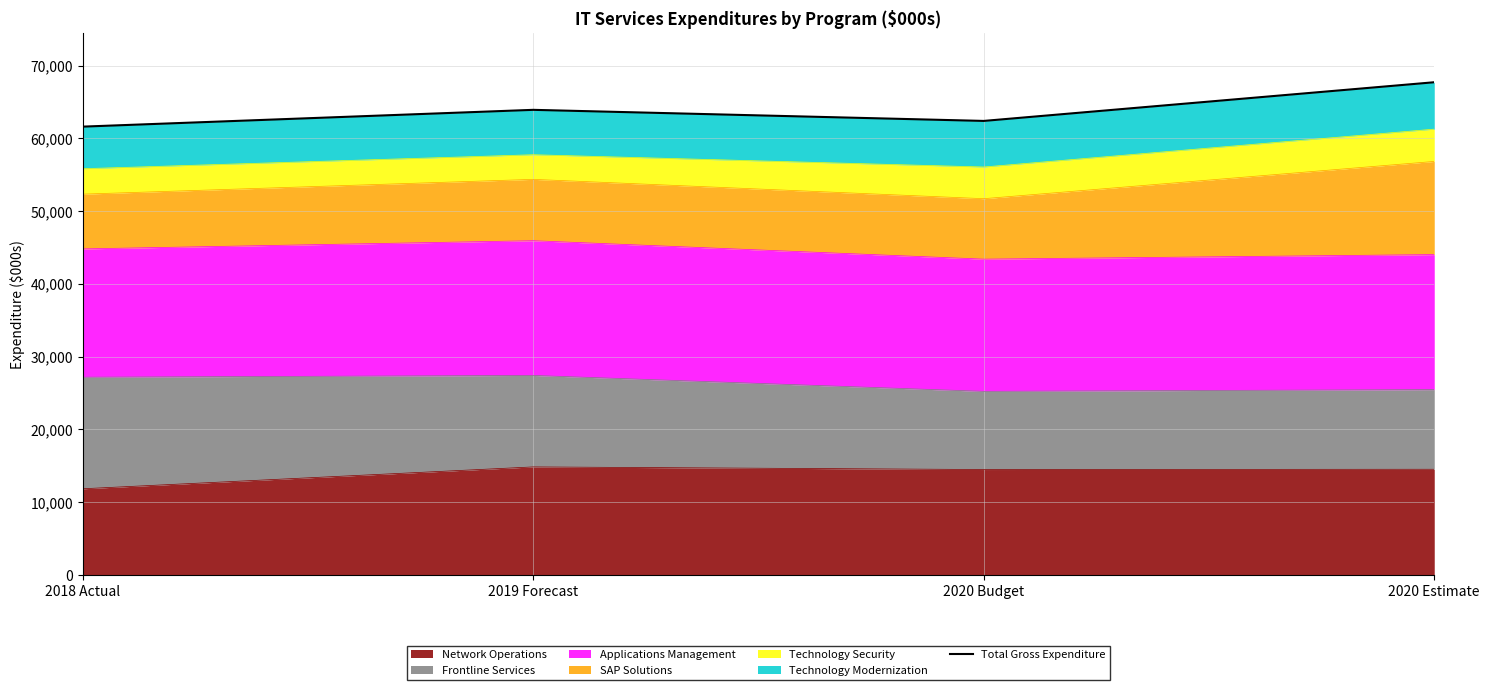

What is the approximate value at 2020 Estimate, to the nearest 50?

67700